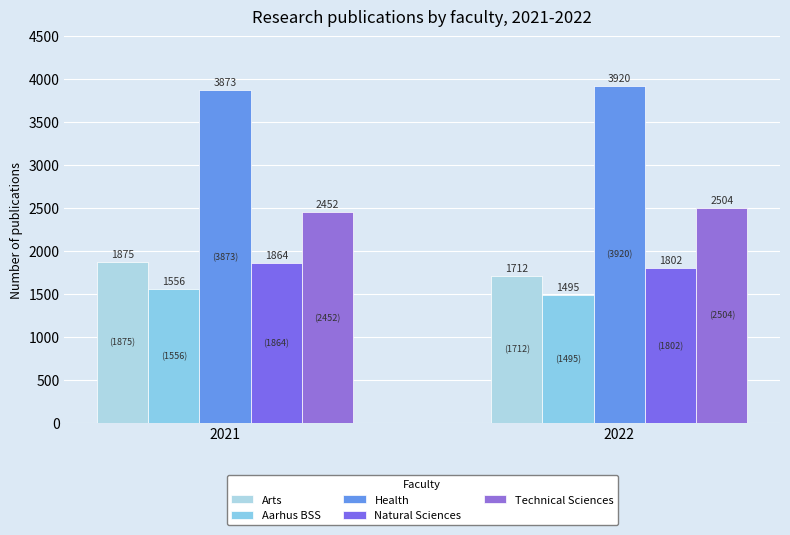

What is the minimum value shown in the chart?

1495